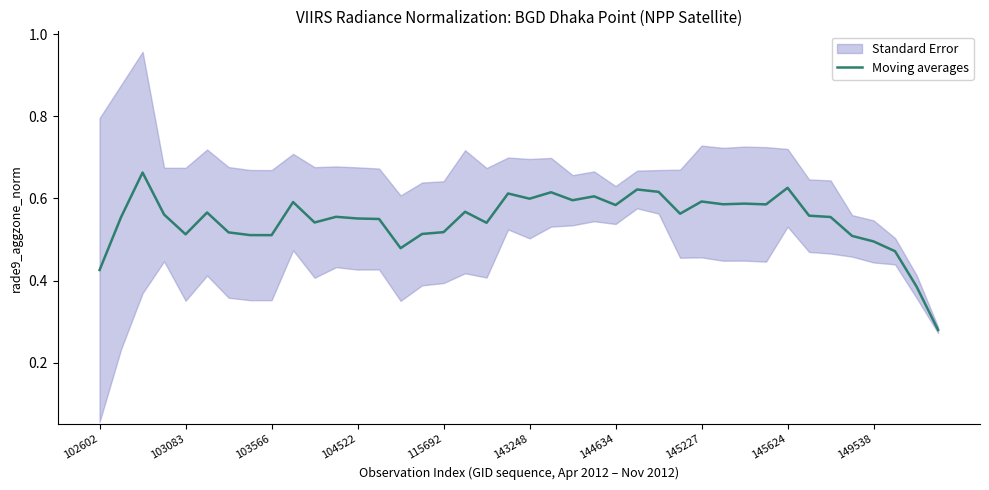

Reading left to right, transcribe all the data shown in this chart.

0.4	0.6	0.7	0.6	0.5	0.6	0.5	0.5	0.5	0.6	0.5	0.6	0.6	0.6	0.5	0.5	0.5	0.6	0.5	0.6	0.6	0.6	0.6	0.6	0.6	0.6	0.6	0.6	0.6	0.6	0.6	0.6	0.6	0.6	0.6	0.5	0.5	0.5	0.4	0.3